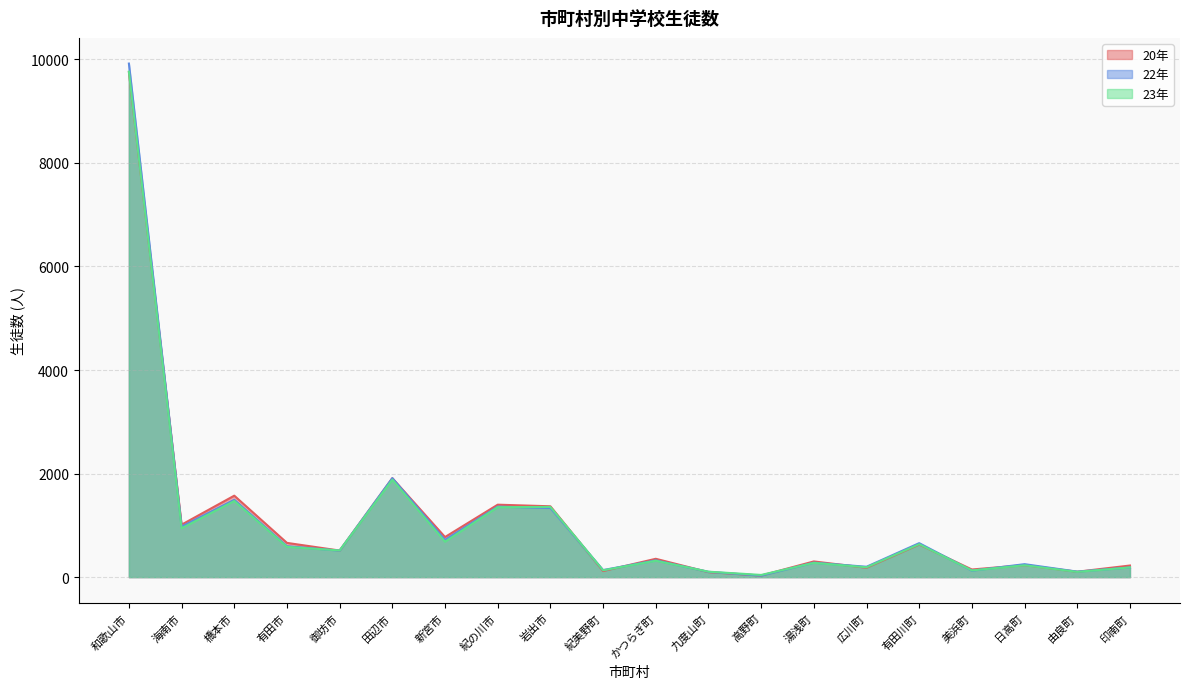

How many lines are shown in the chart?

3